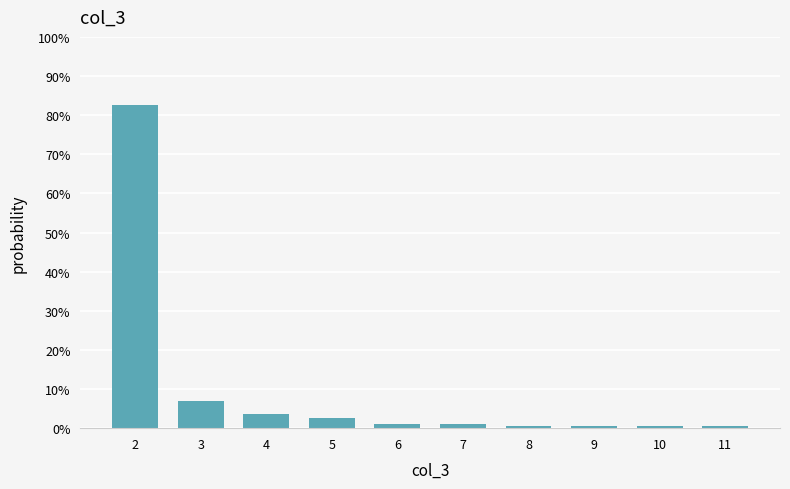

Reading right to left, extract all data points from this chart.

11=0.5	10=0.5	9=0.5	8=0.5	7=1.1	6=1.1	5=2.6	4=3.7	3=6.8	2=82.6